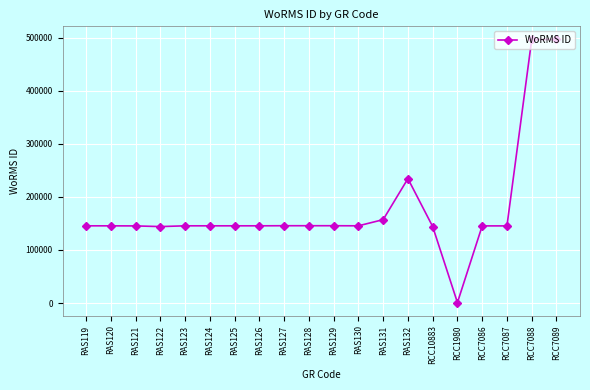

Approximately how many times larger is the value at RAS129 compared to RAS127?

1.0